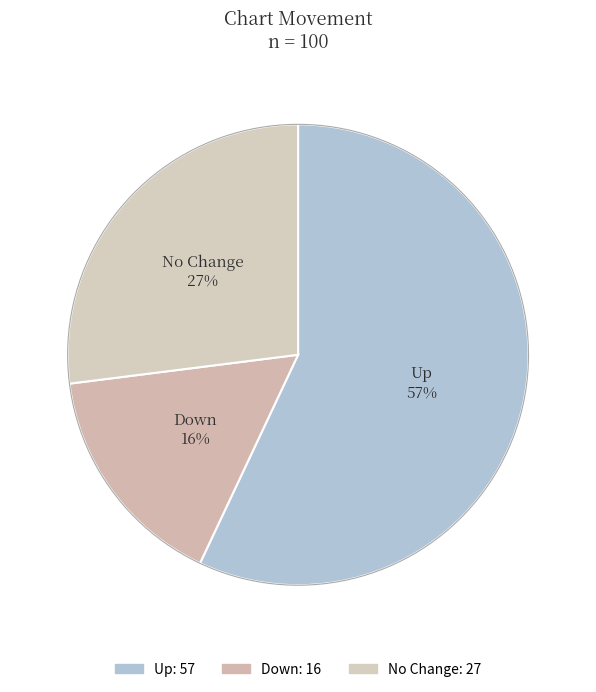

Between up and down, which is larger?

up